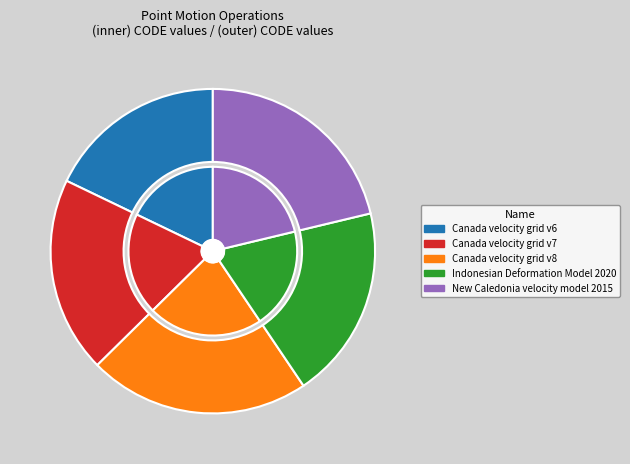

Does any single category account for the majority?

No